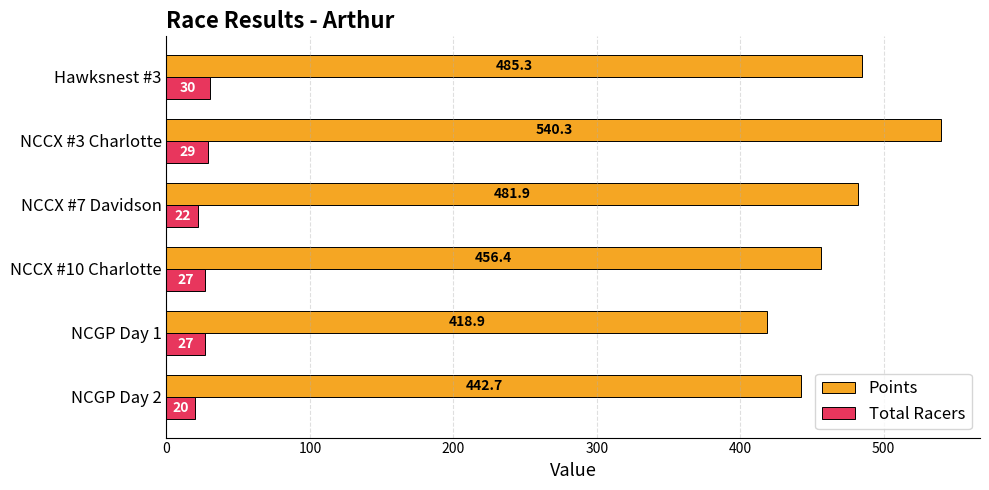

How many data points in Points are above 481?

3